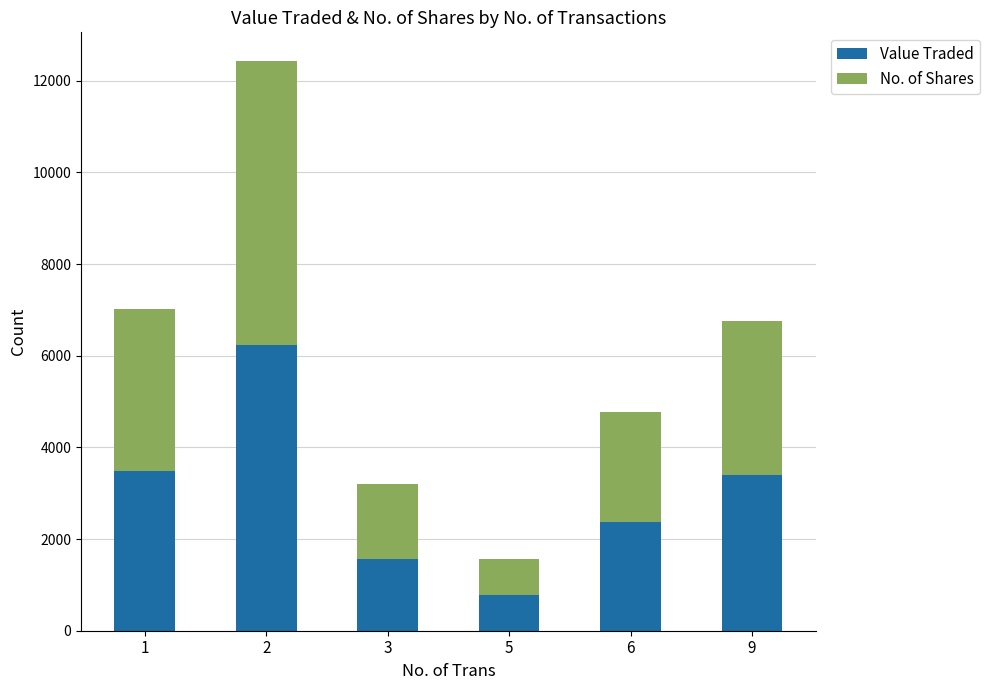

Where is Value Traded nearest to the value 3507?

1